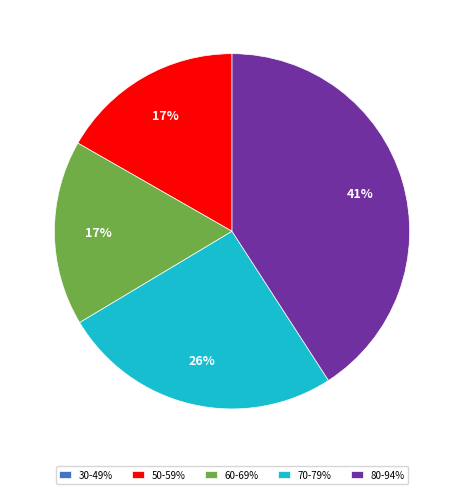

What percentage is the 50-59% slice, to the nearest percent?

17%